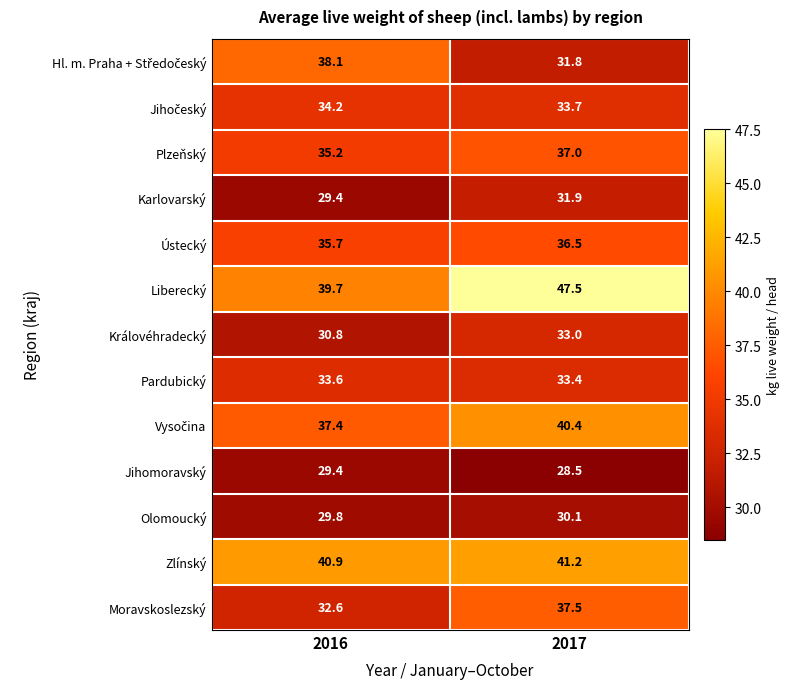

Which series changed the most between 2016 and 2017?

Liberecký